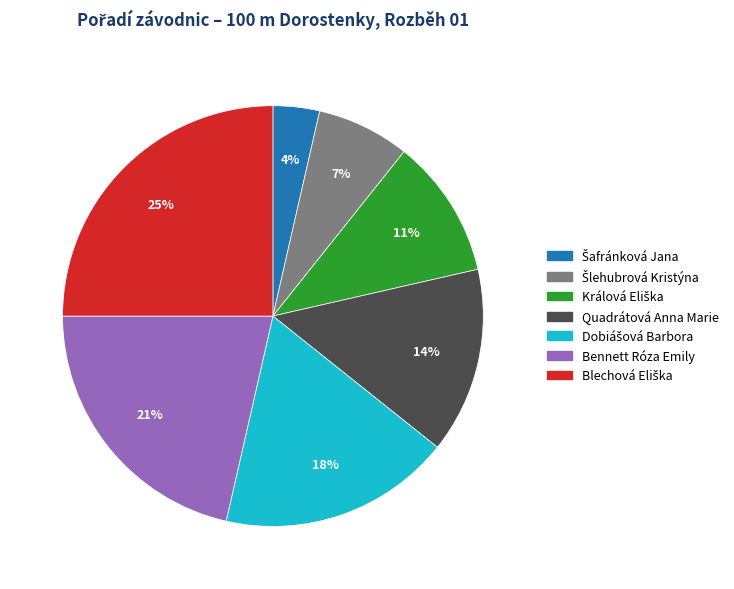

How many slices are in this pie chart?

7